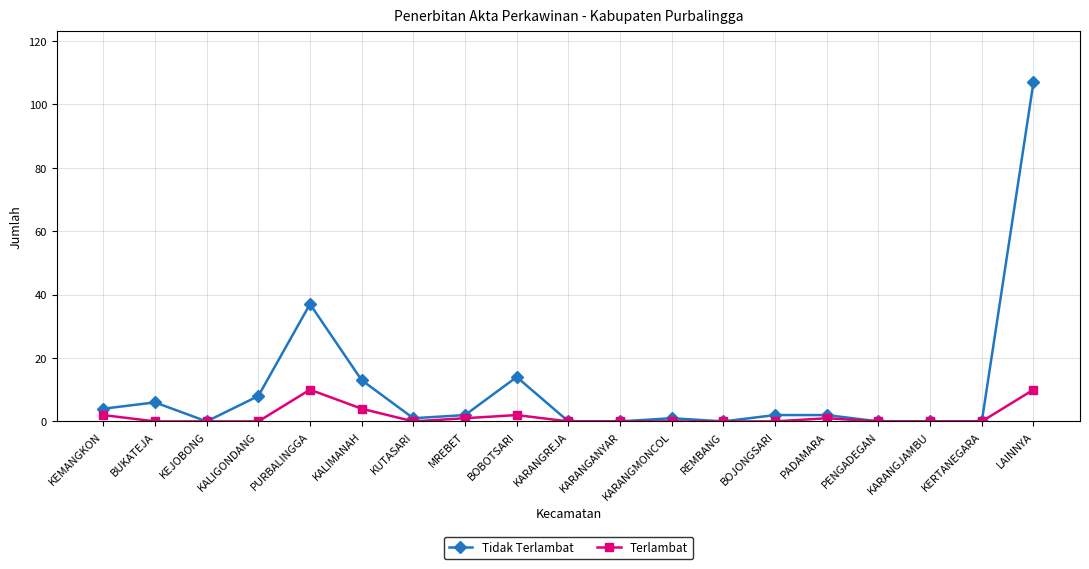

What is the label of the 19th point from the left?

LAINNYA